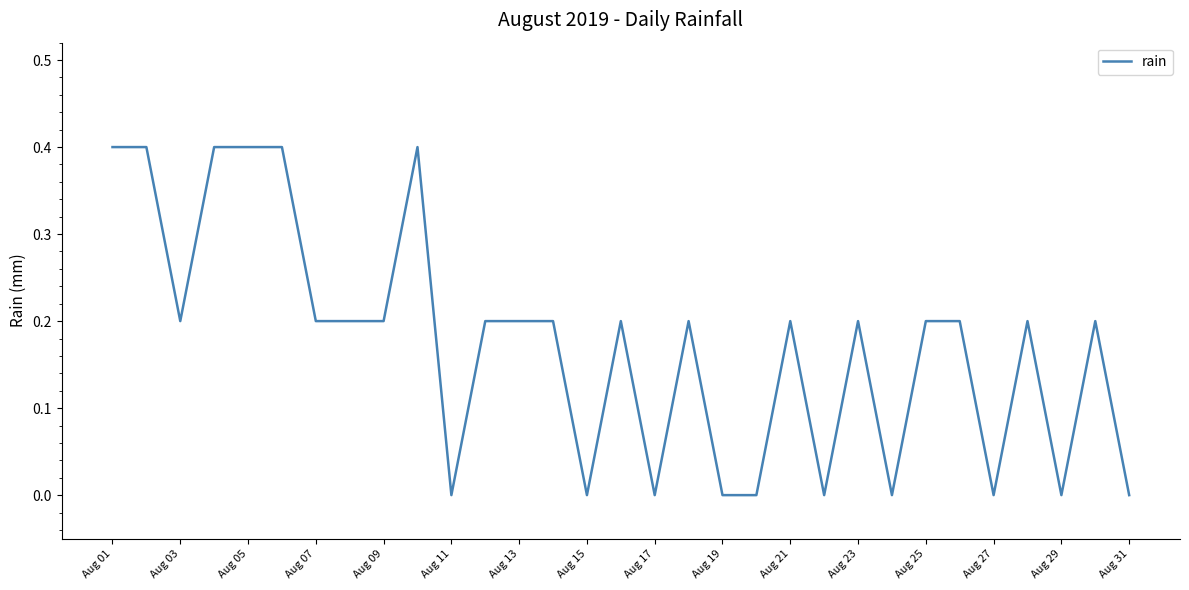

What is the difference between the maximum and minimum values?

0.4